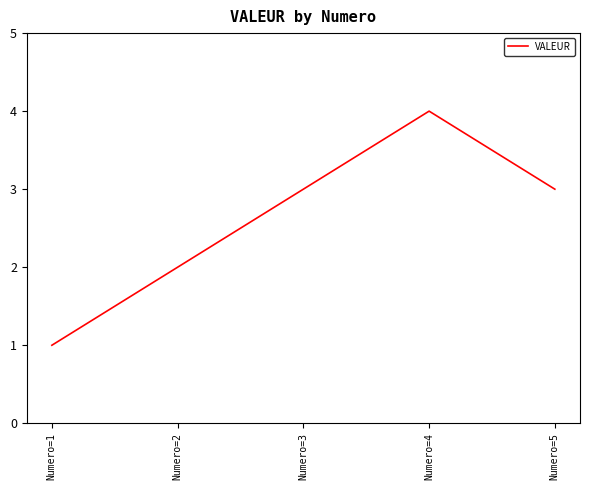

Between Numero=4 and Numero=5, which is larger?

Numero=4